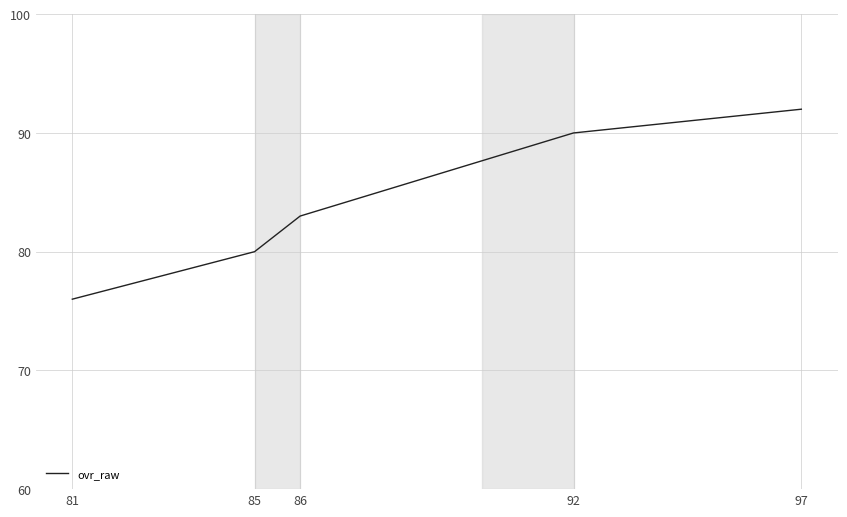

What is the sum of the values at 86 and 81?

159